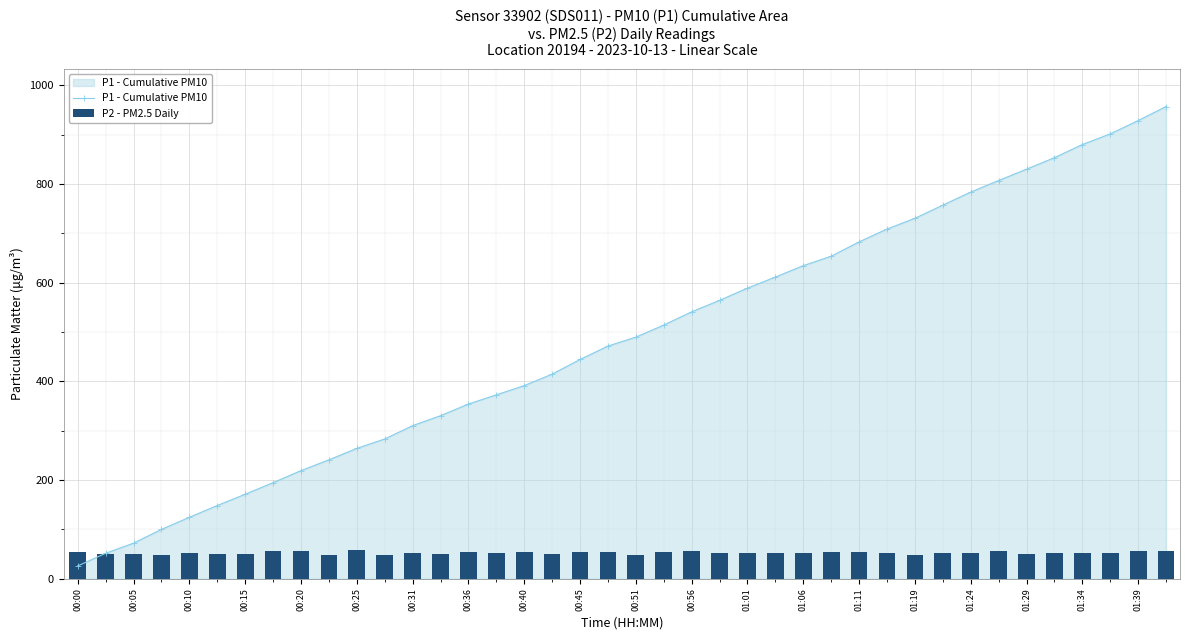

The P1 - Cumulative PM10 series shows 515.7 at 01:24. True or false?

False